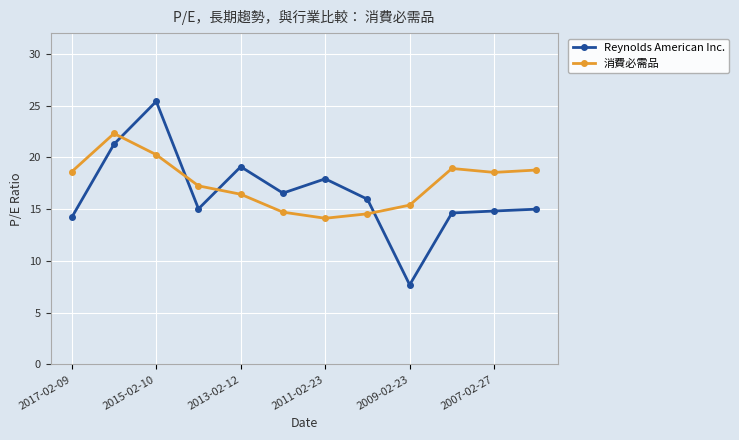

List the series in order of their peak value, highest first.

Reynolds American Inc., 消費必需品